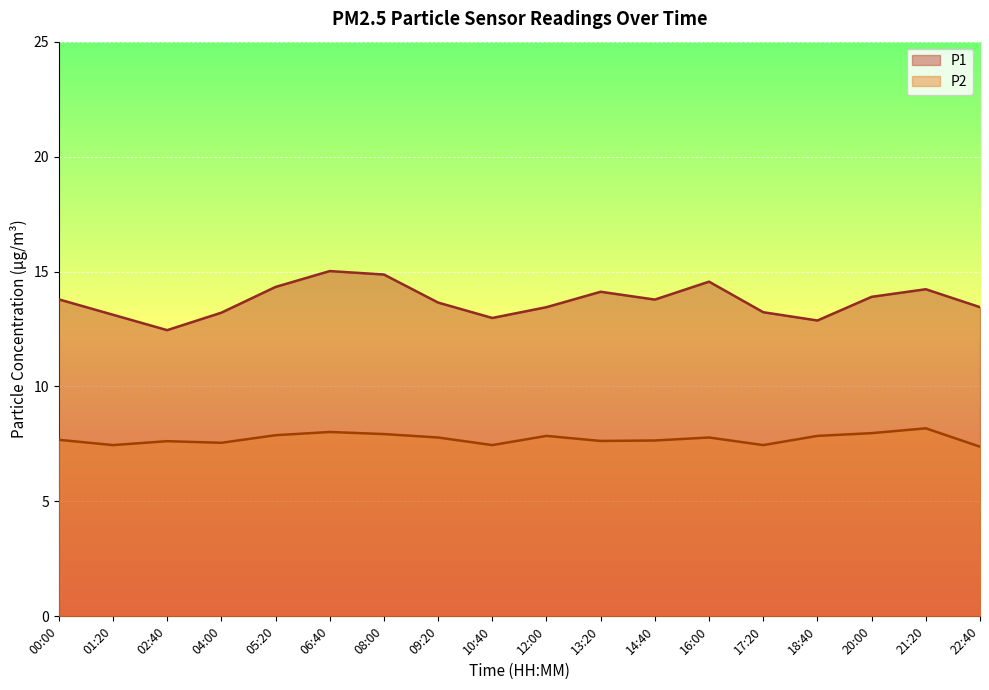

True or false: P1 has a value of 14.3 at 05:20.

True